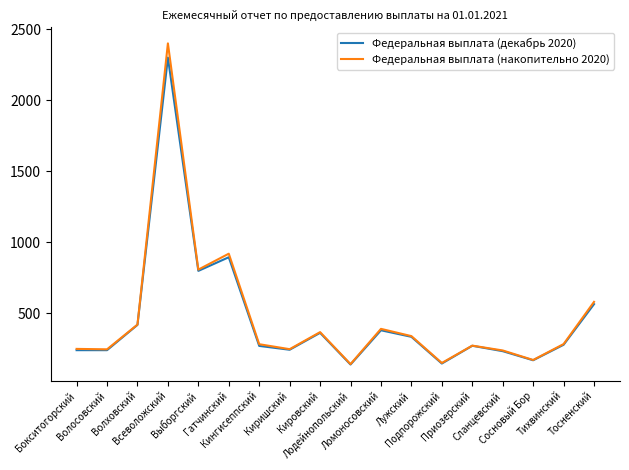

What is the maximum value for Федеральная выплата (накопительно 2020)?

2399